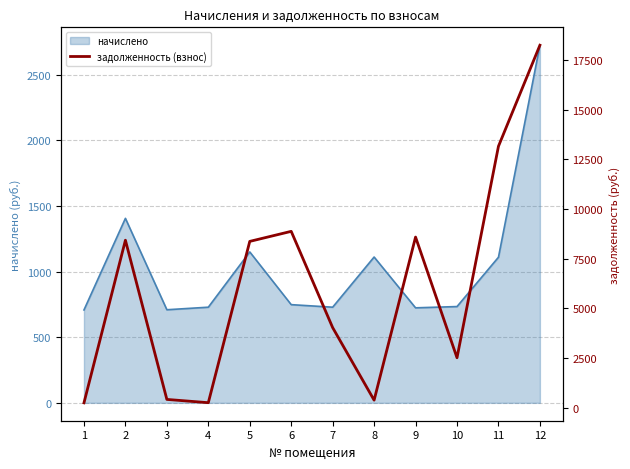

How many values exceed 8363?

6